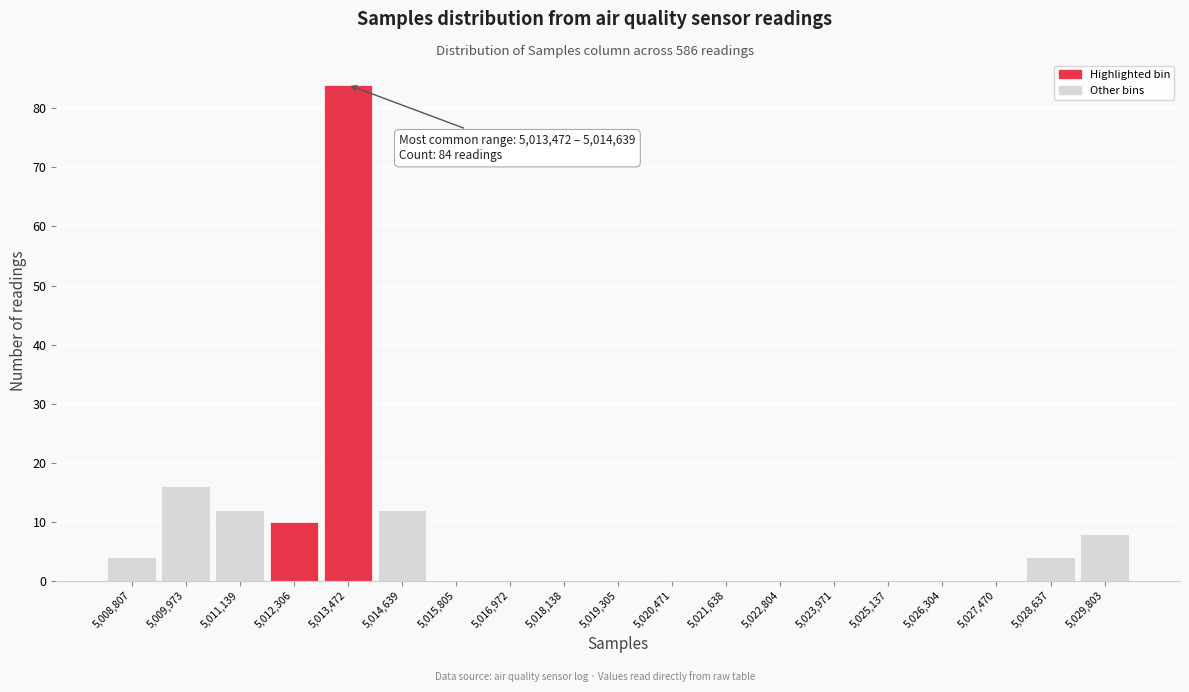

Reading right to left, extract all data points from this chart.

5,029,803=8	5,028,637=4	5,027,470=0	5,026,304=0	5,025,137=0	5,023,971=0	5,022,804=0	5,021,638=0	5,020,471=0	5,019,305=0	5,018,138=0	5,016,972=0	5,015,805=0	5,014,639=12	5,013,472=84	5,012,306=10	5,011,139=12	5,009,973=16	5,008,807=4